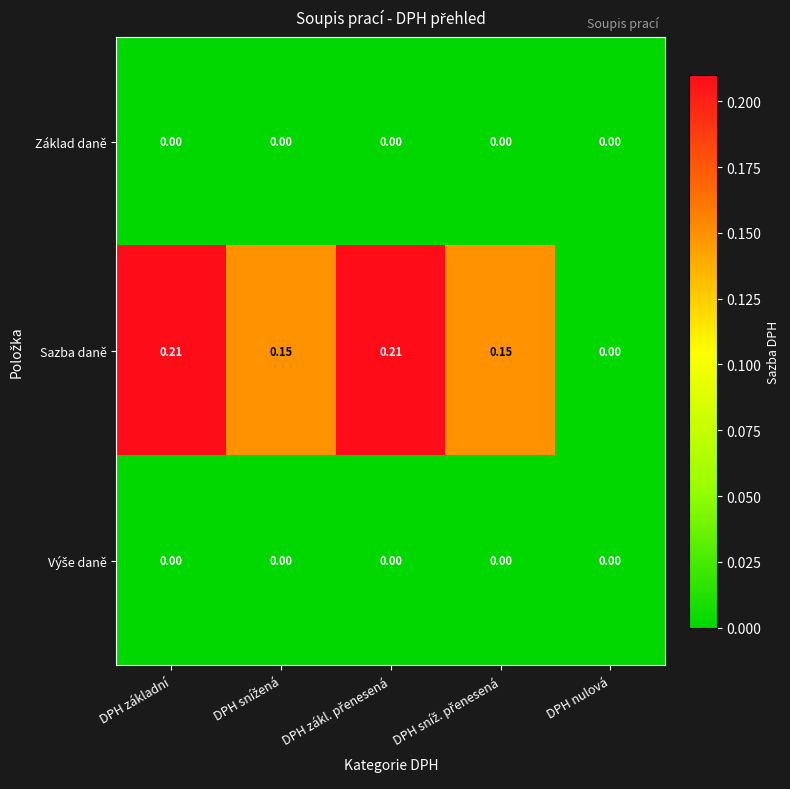

Which series changed the most between DPH základní and DPH nulová?

Sazba daně